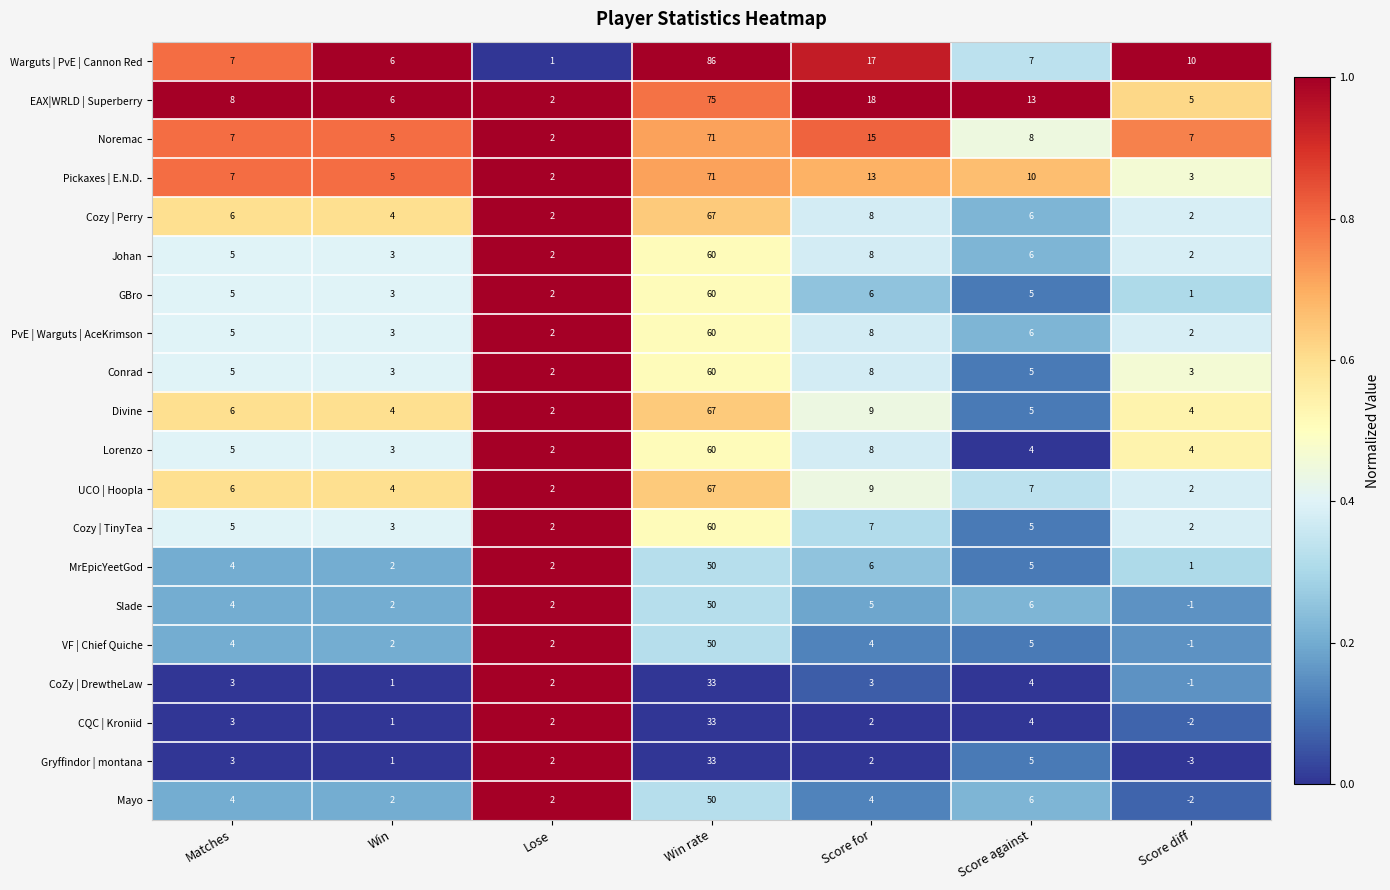

Which category has the lowest value in the Noremac series?

Lose